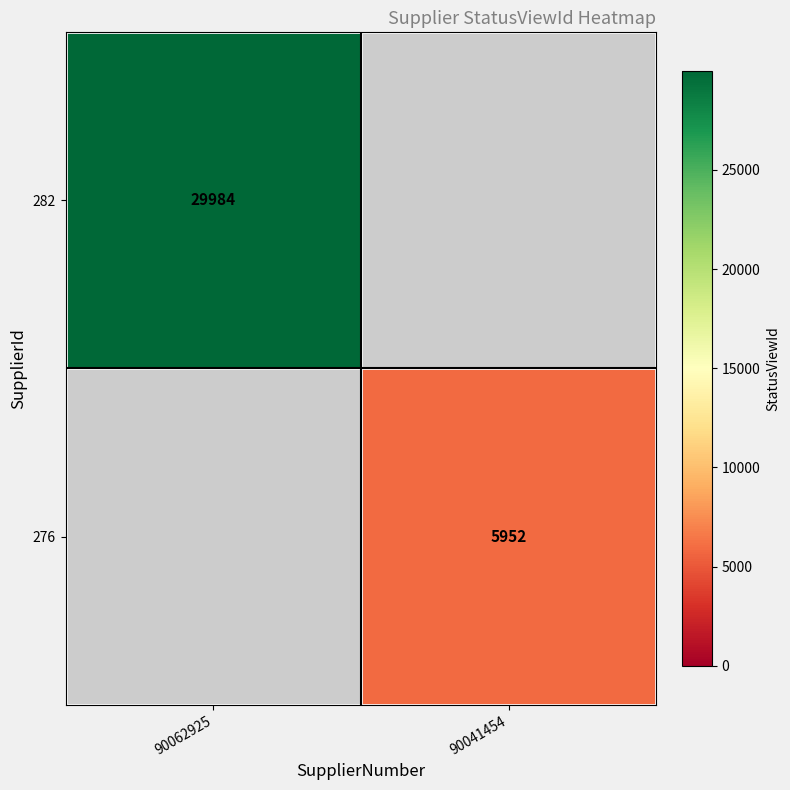

Is the value of 282 at 90062925 greater than the value of 276 at 90041454?

Yes